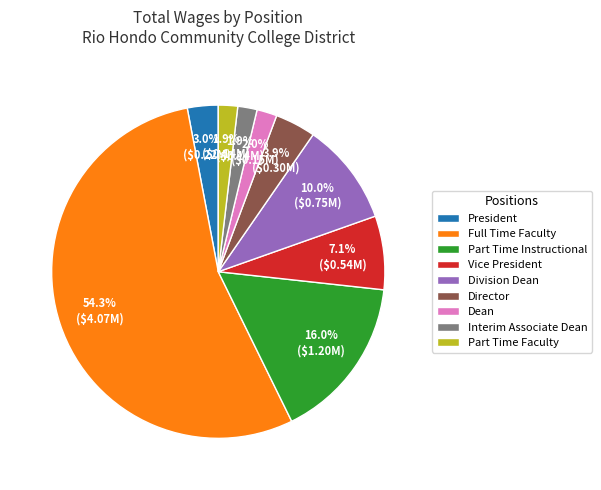

Count the number of slices in the pie.

9